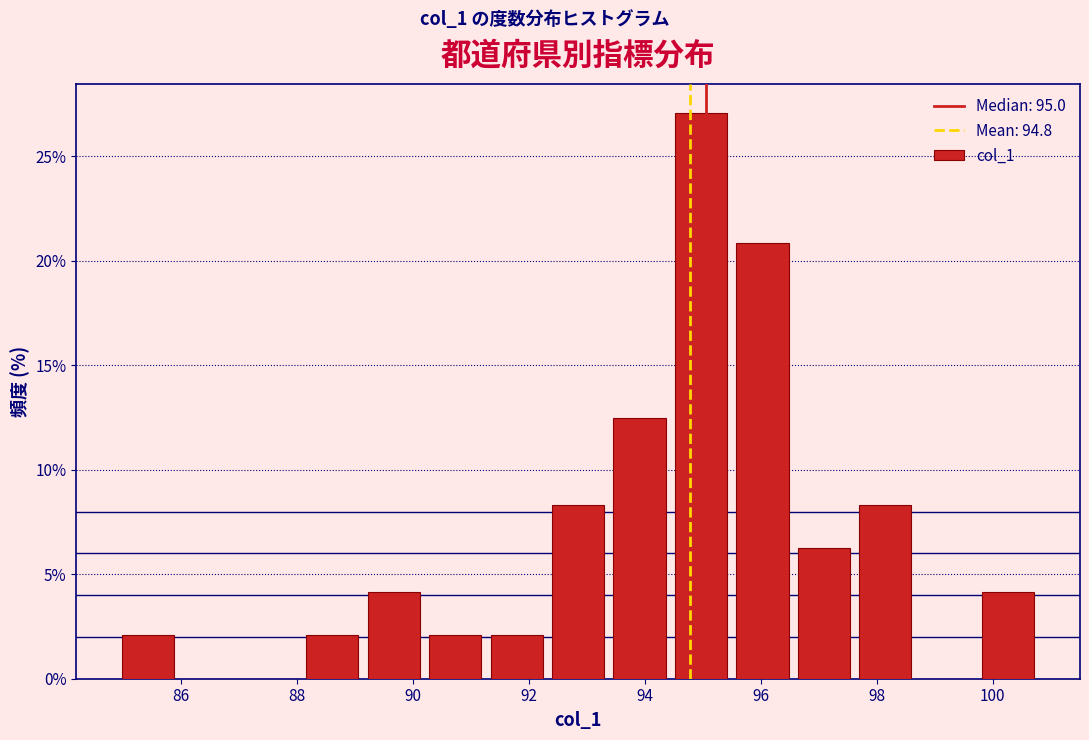

Which range on the x-axis has the tallest bar?

94.44 to 95.50